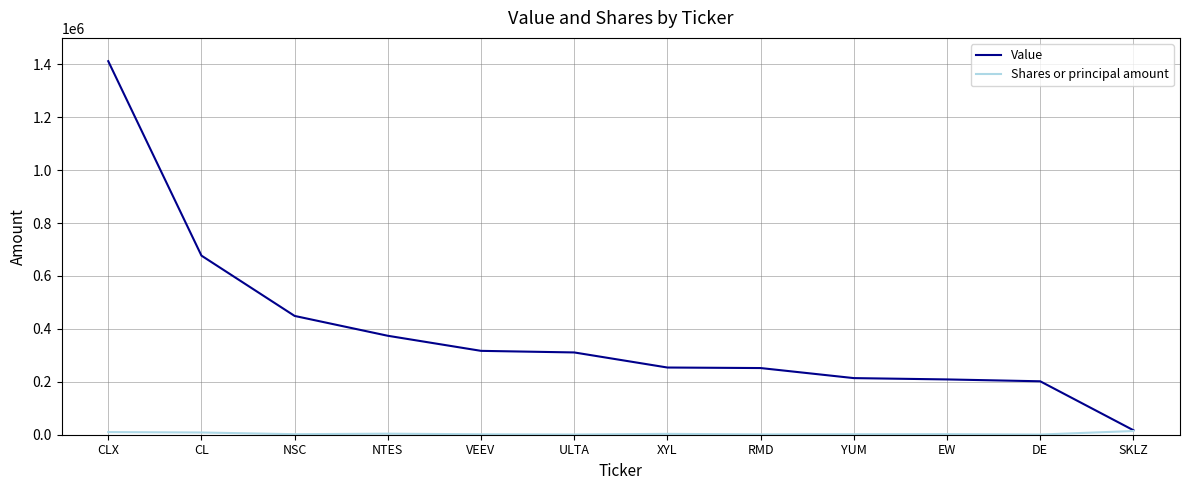

At which category is the sum across all series the highest?

CLX